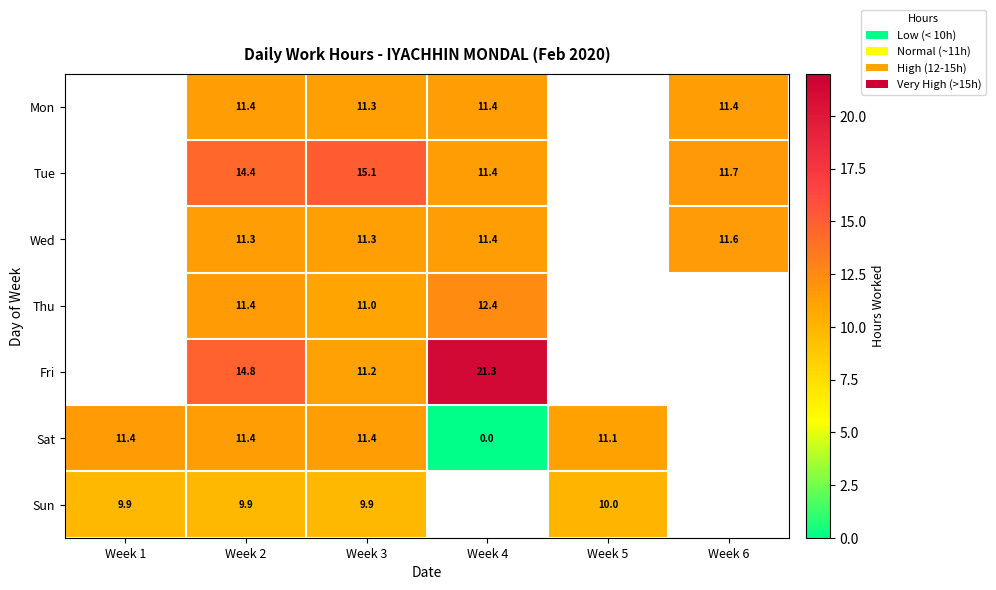

Which series changed the most between Week 2 and Week 3?

Fri